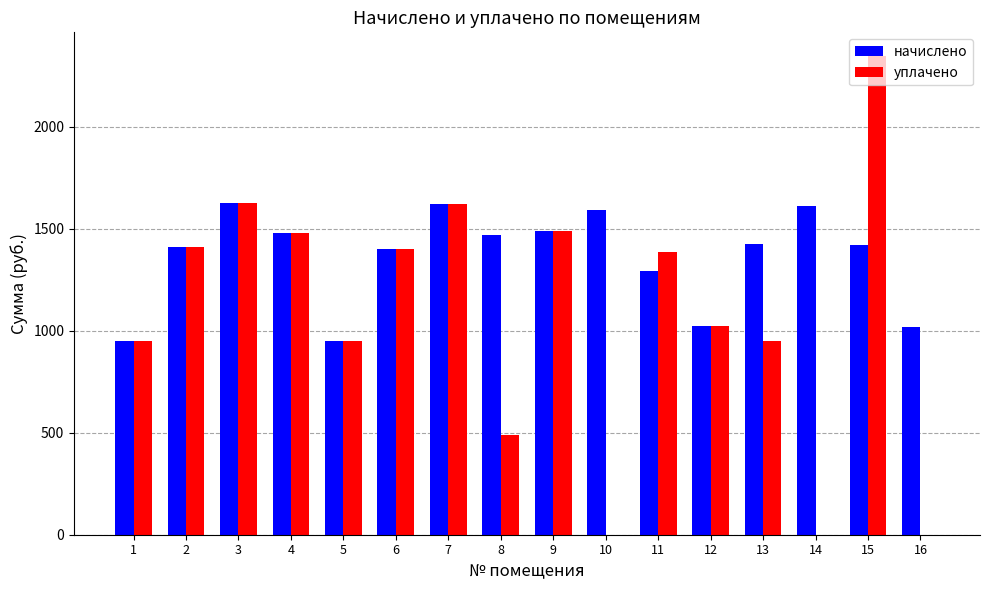

Which series changed the most between 8 and 14?

уплачено